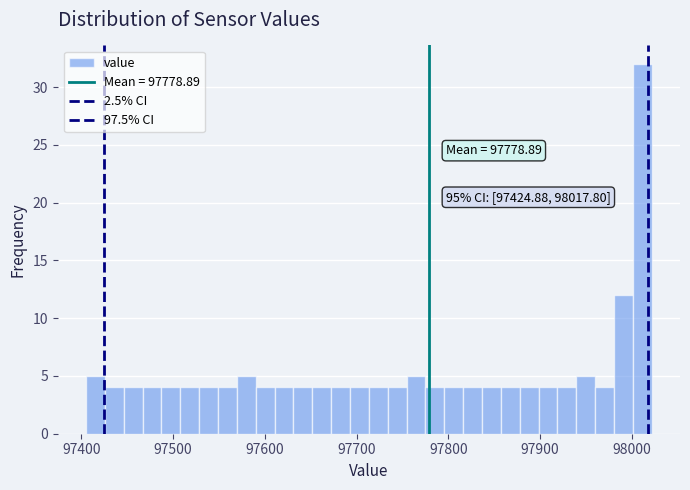

Read against the x-axis, roughly where is the centre of the tallest bar?

98010